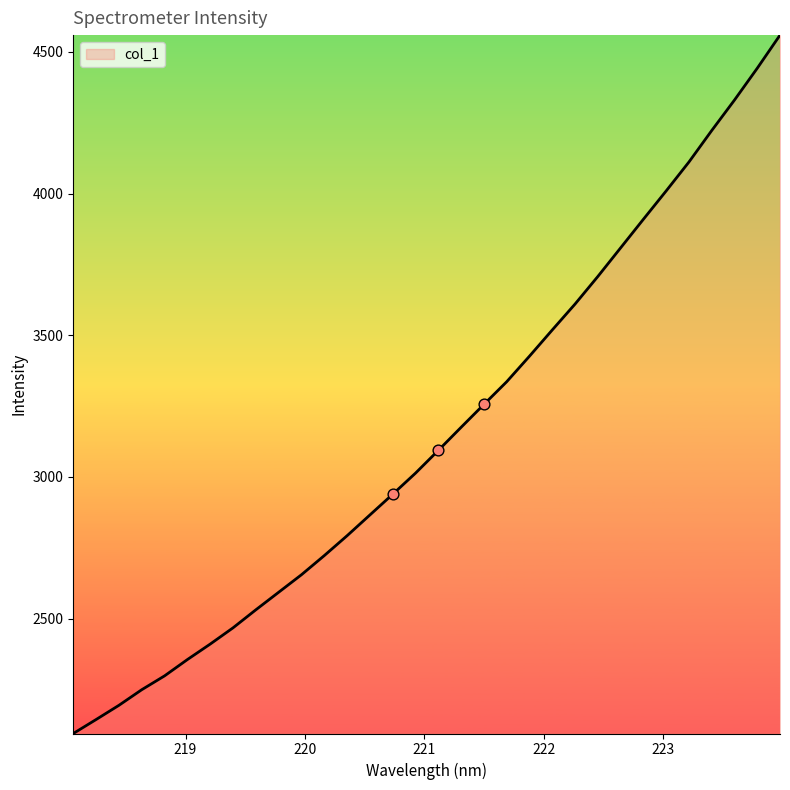

What is the difference between the maximum and minimum values?

2465.1